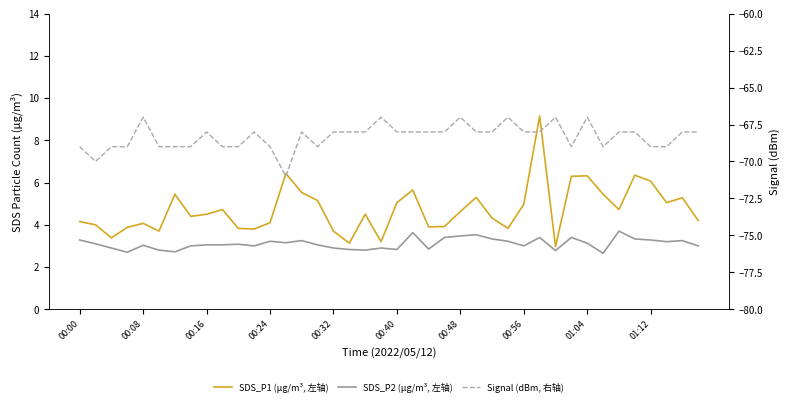

How many lines are shown in the chart?

3